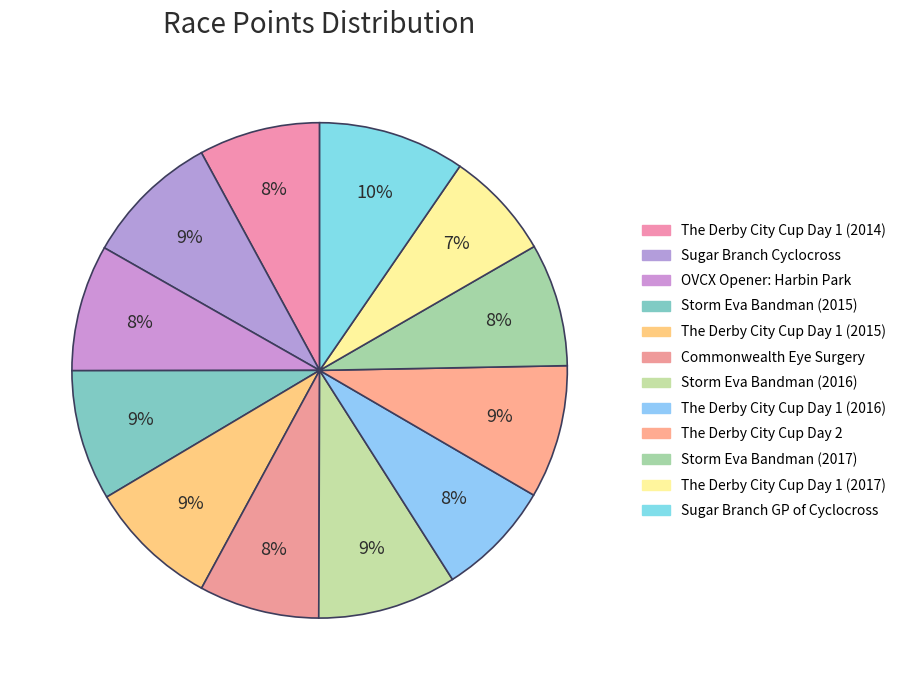

Which slice is the smallest?

The Derby City Cup Day 1 (2017)